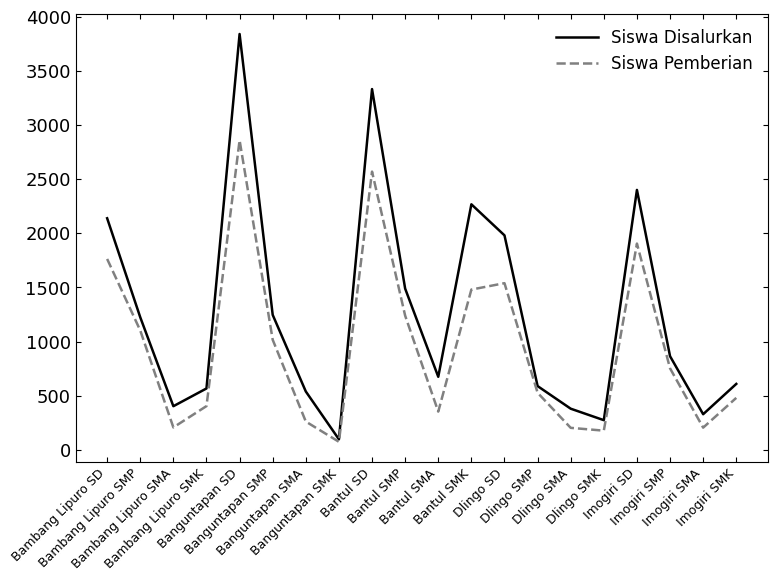

Between Banguntapan SD and Banguntapan SMA, which series saw the biggest shift?

Siswa Disalurkan